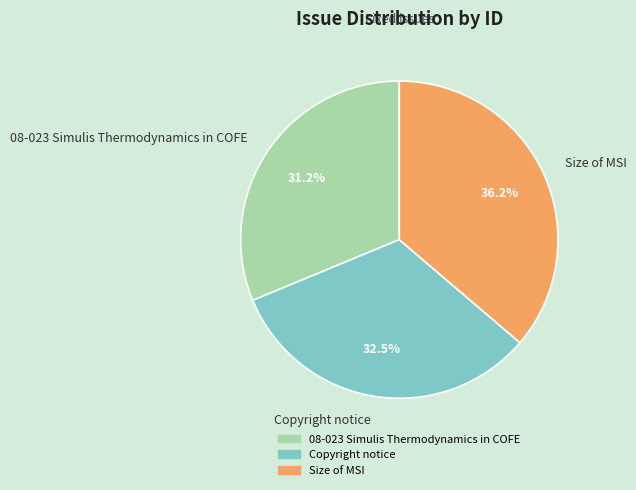

To the nearest percent, what is the combined percentage of Copyright notice and Size of MSI?

69%